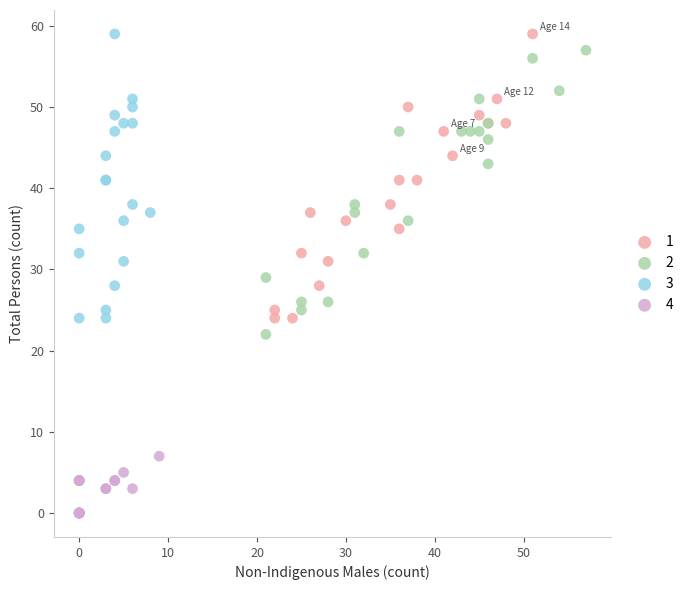

What are all the series names shown in the legend?

1, 2, 3, 4